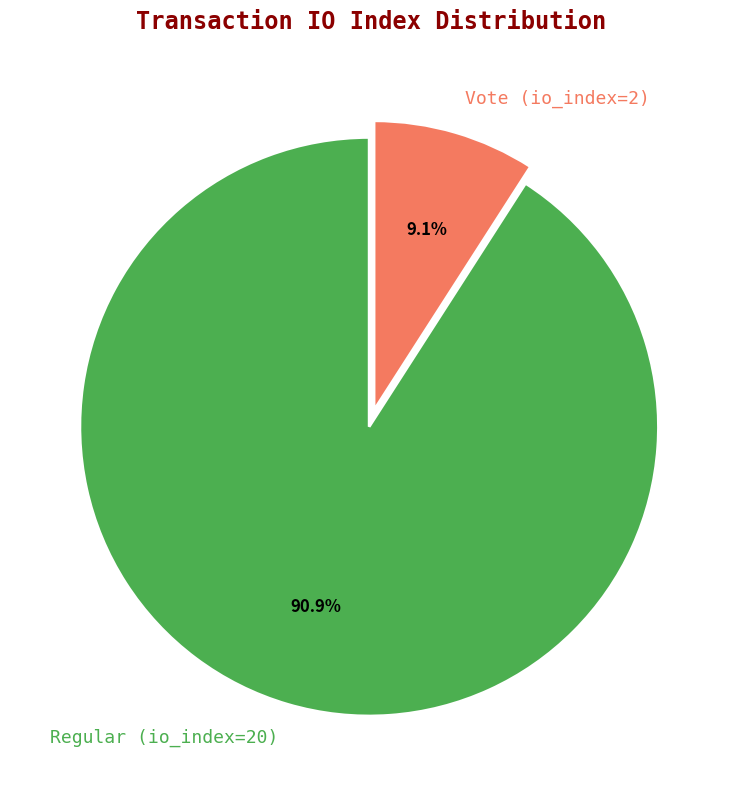

What percentage is NOT represented by Regular (io_index=20)?

9.1%